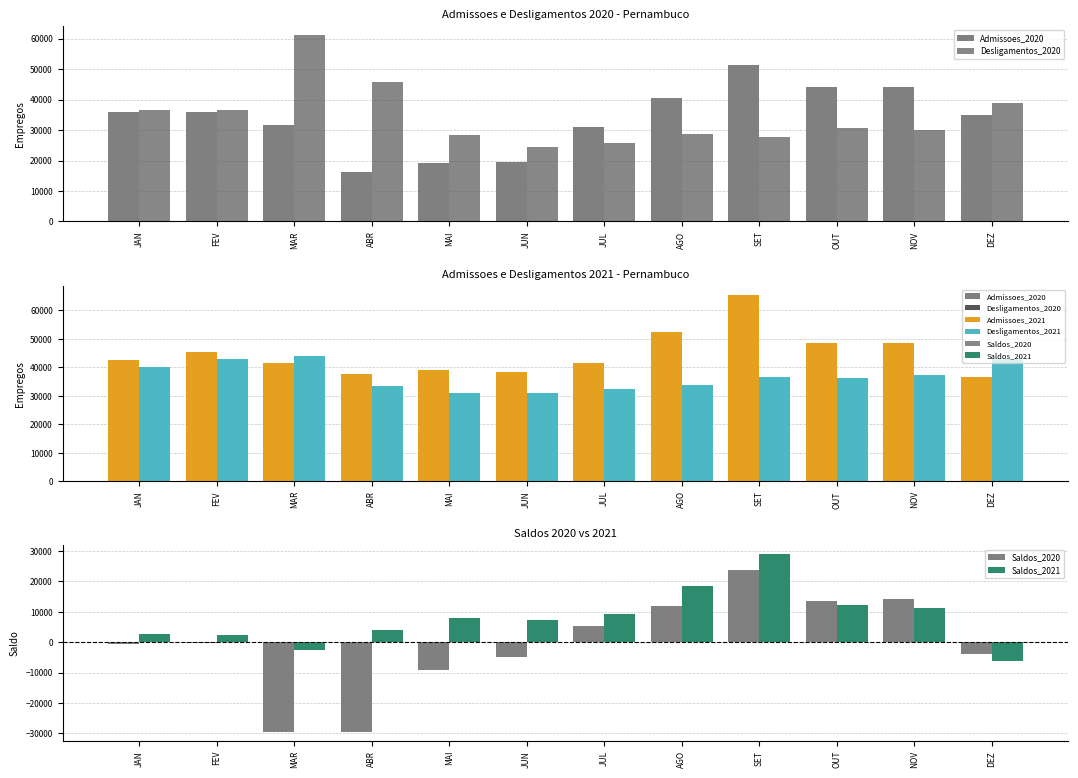

What is the greatest value displayed?

65372